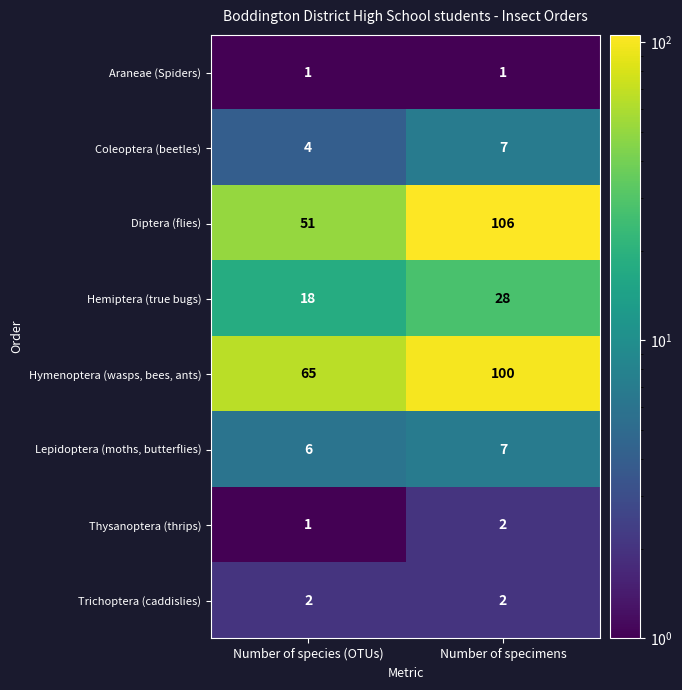

Reading left to right, list all the values displayed in this chart.

Araneae (Spiders): Number of species (OTUs)=1	Number of specimens=1
Coleoptera (beetles): Number of species (OTUs)=4	Number of specimens=7
Diptera (flies): Number of species (OTUs)=51	Number of specimens=106
Hemiptera (true bugs): Number of species (OTUs)=18	Number of specimens=28
Hymenoptera (wasps, bees, ants): Number of species (OTUs)=65	Number of specimens=100
Lepidoptera (moths, butterflies): Number of species (OTUs)=6	Number of specimens=7
Thysanoptera (thrips): Number of species (OTUs)=1	Number of specimens=2
Trichoptera (caddislies): Number of species (OTUs)=2	Number of specimens=2